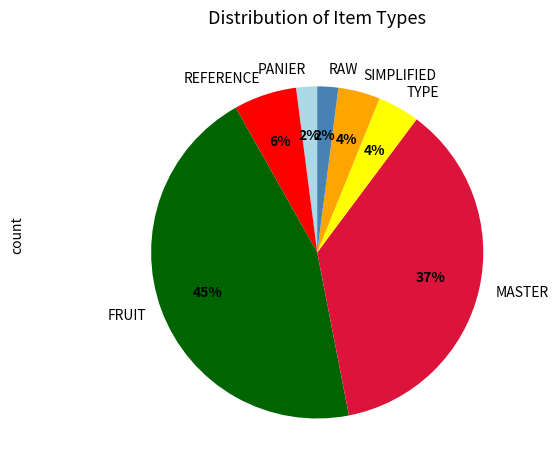

Approximately how many times larger is the value at TYPE compared to RAW?

2.0